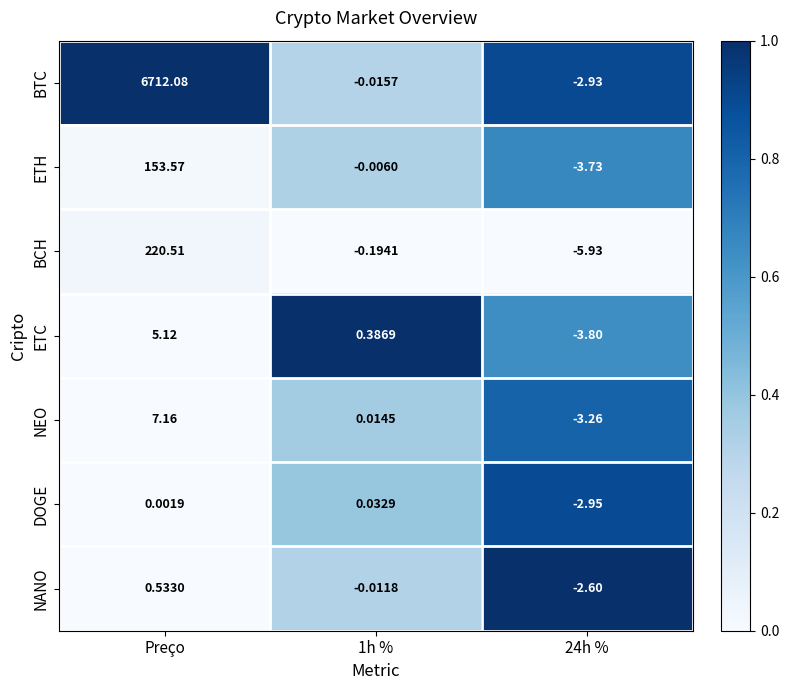

At which category is the sum across all series the highest?

Preço